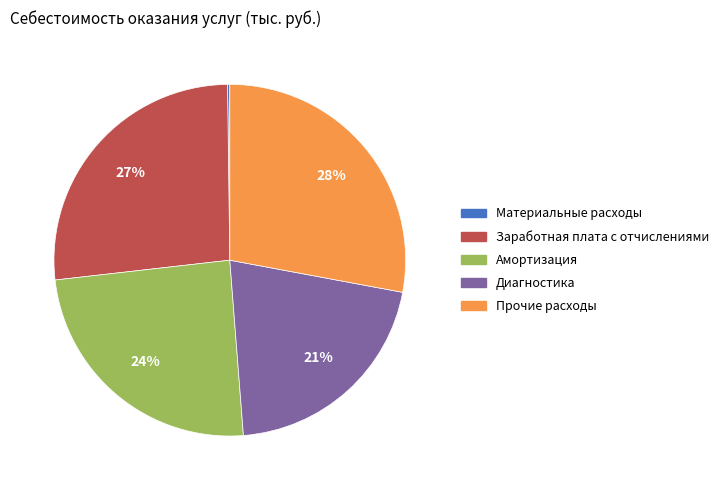

Which slice is the largest?

Прочие расходы